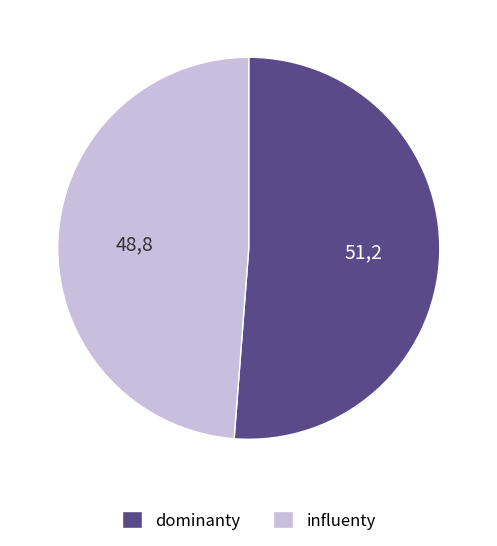

True or false: influenty accounts for 58% of the total.

False